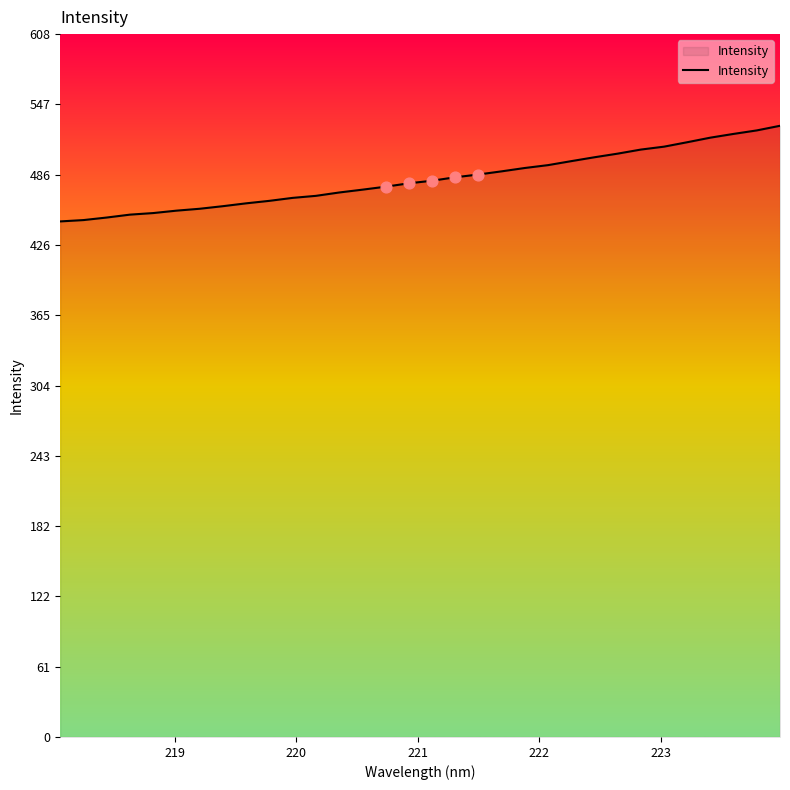

What is the difference between the maximum and minimum values?

82.7